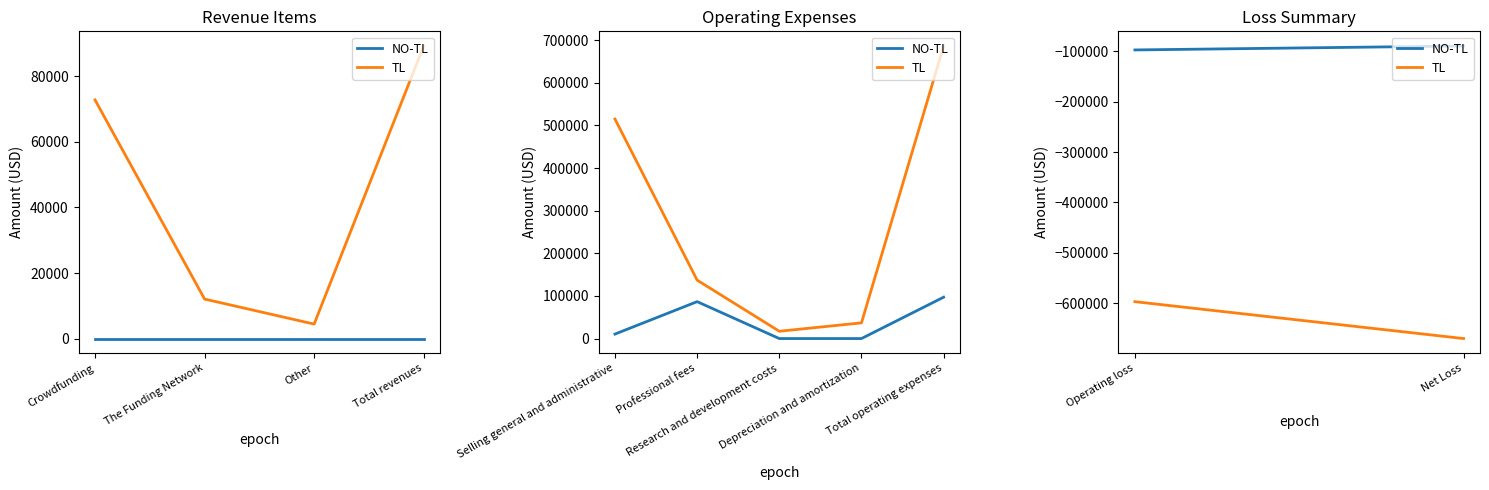

Count the NO-TL values in the range -97050 to -89160.

2